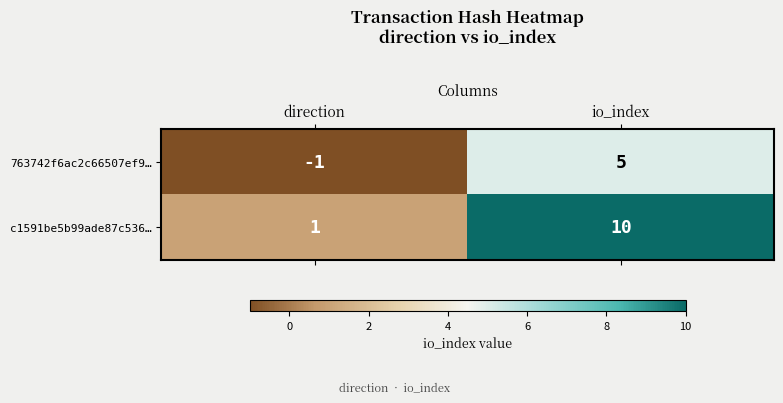

Which series has the widest spread of values?

c1591be5b99ade87c536…